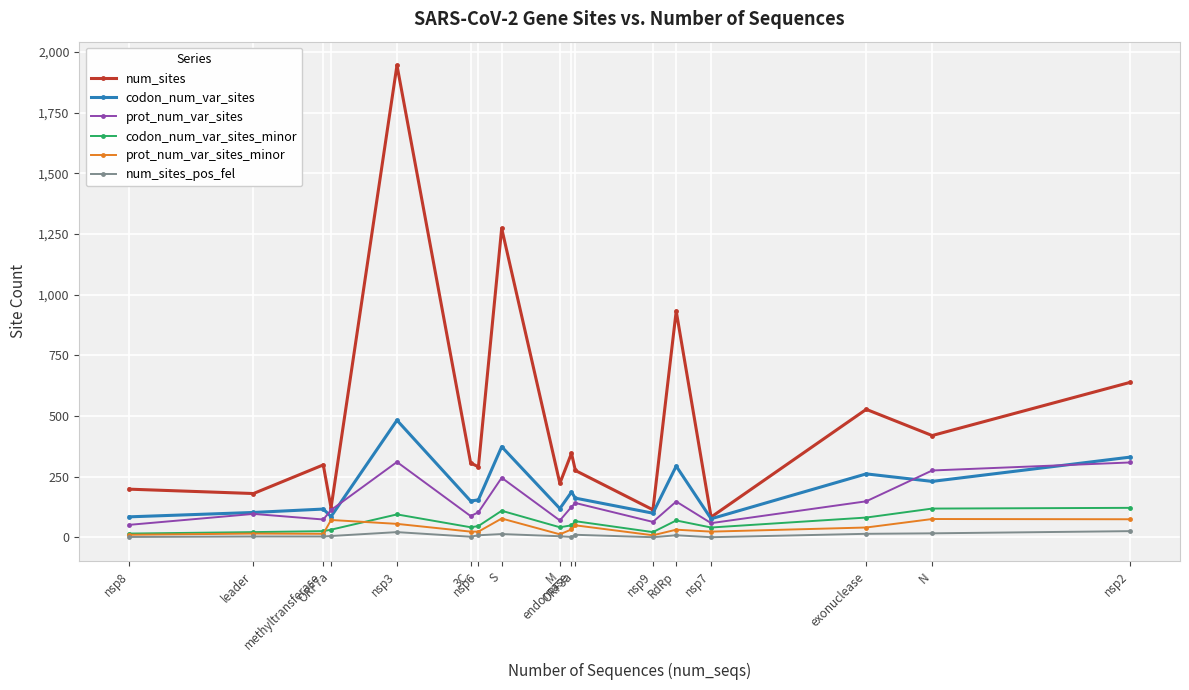

True or false: prot_num_var_sites_minor and num_sites cross at least once.

False